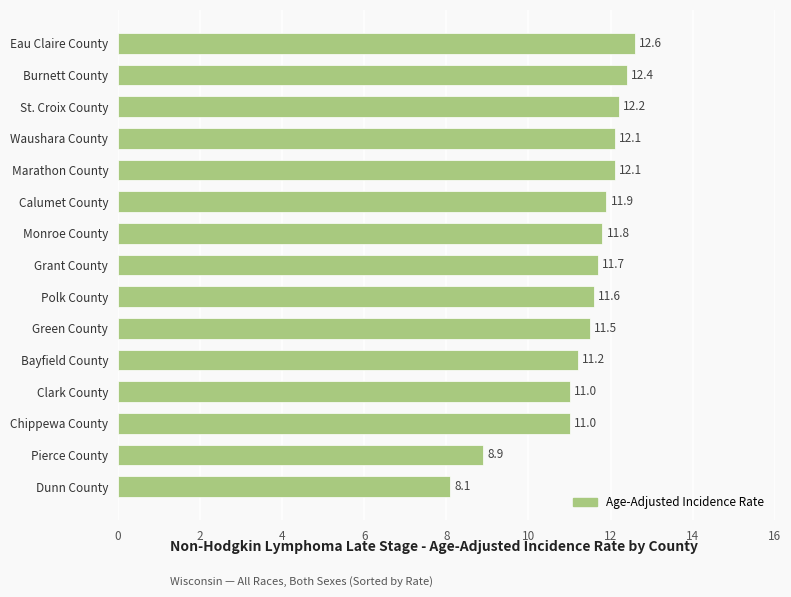

What is the difference between the maximum and minimum values?

4.5